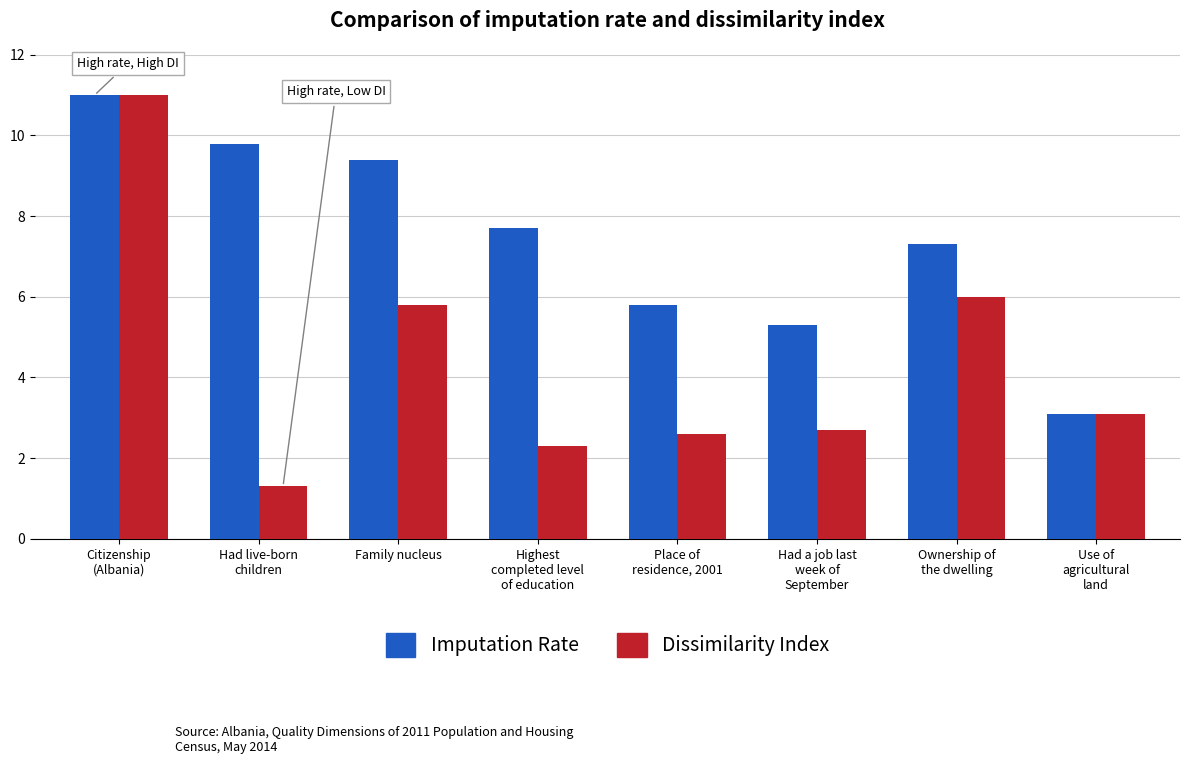

What is the difference between the highest and lowest values at Place of
residence, 2001?

3.2